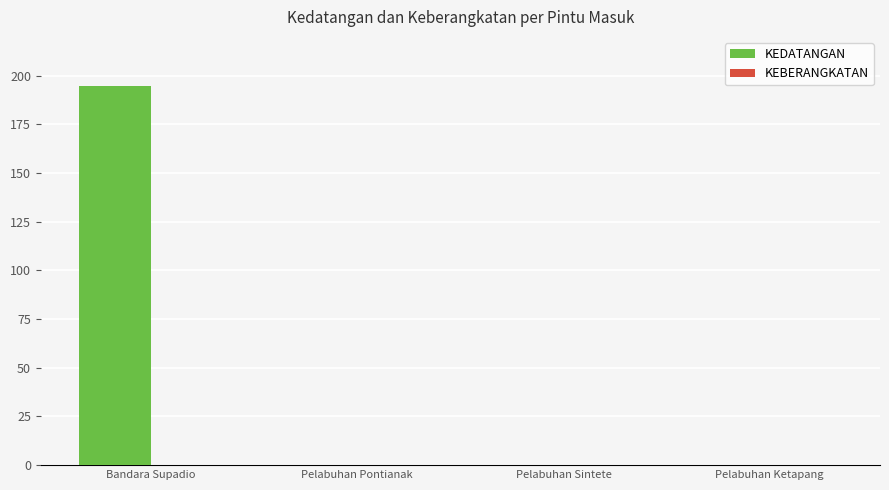

Which category has the highest value across all series?

Bandara Supadio